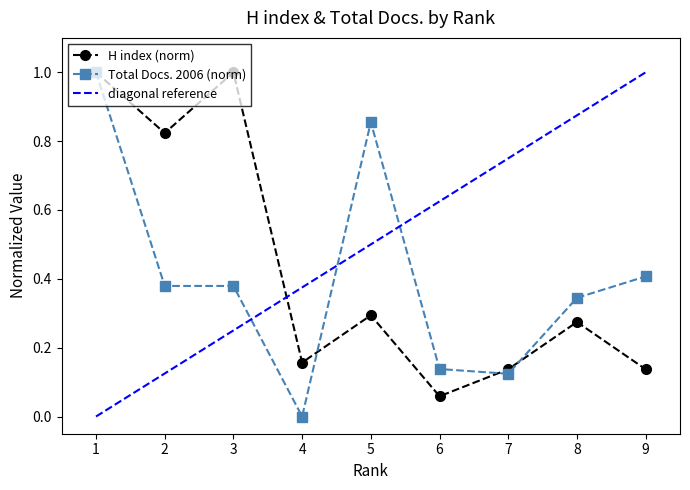

What is the value of the H index point at the 9th from the left?

0.1